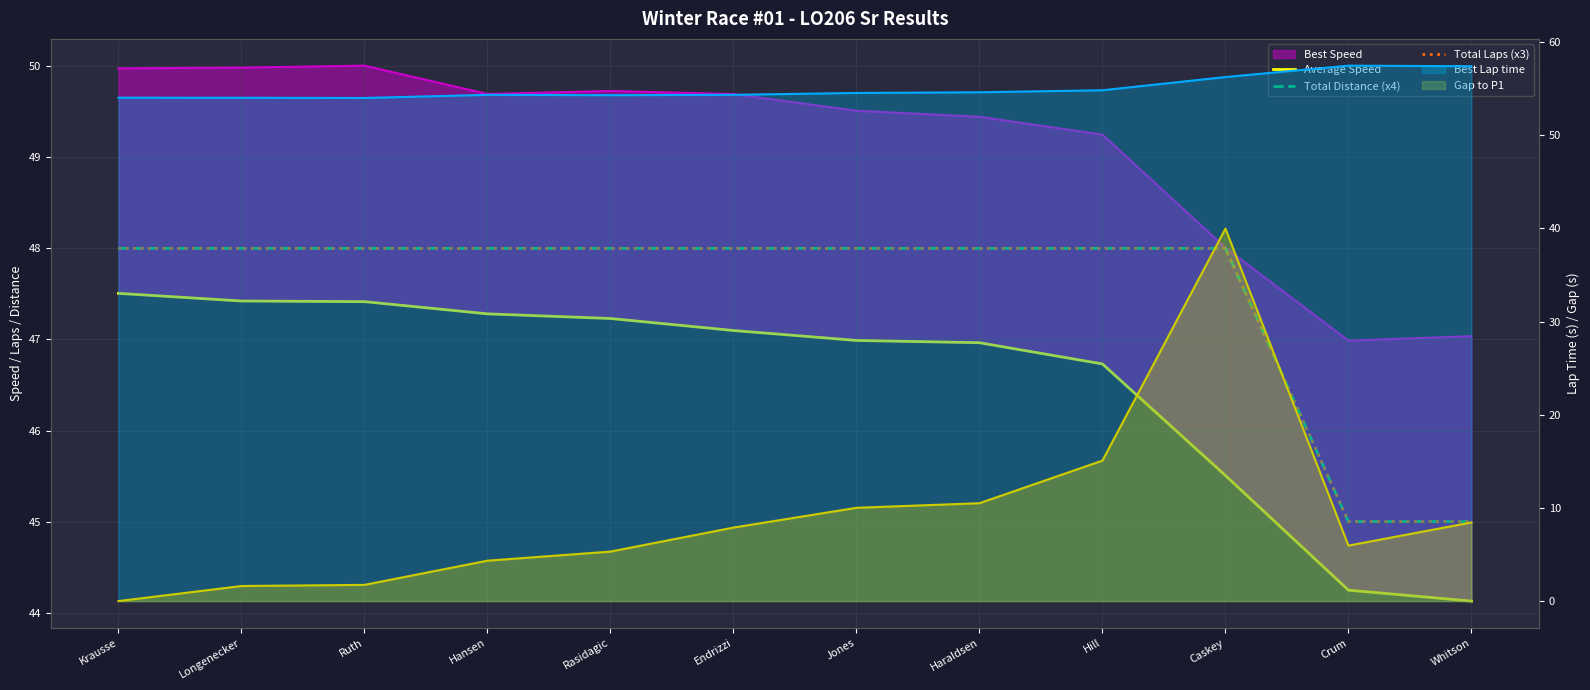

How many values in the Total Distance (x4) series are below 48?

2